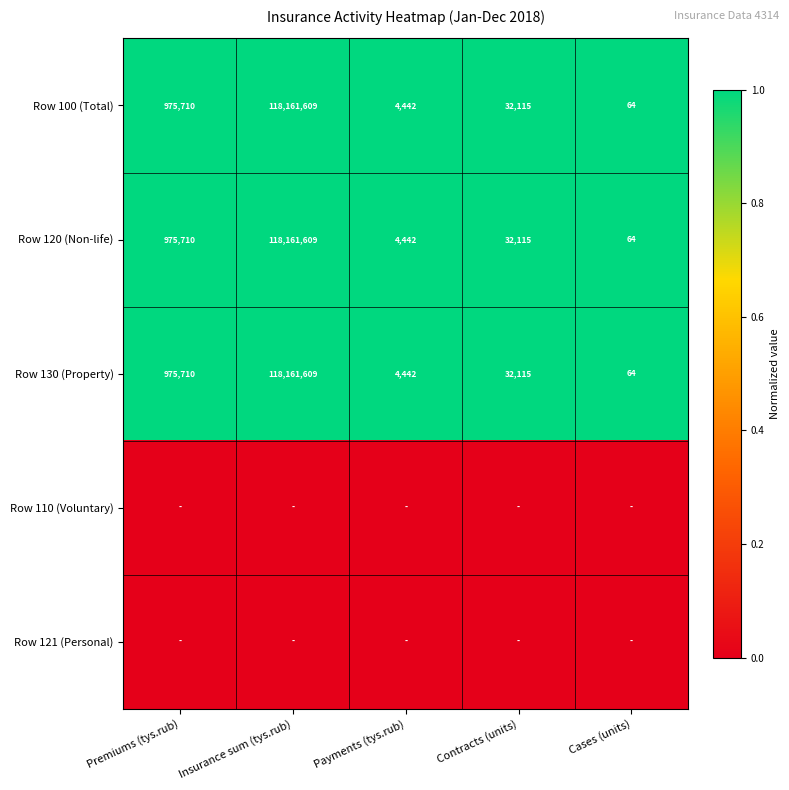

How many series are shown in this chart?

5